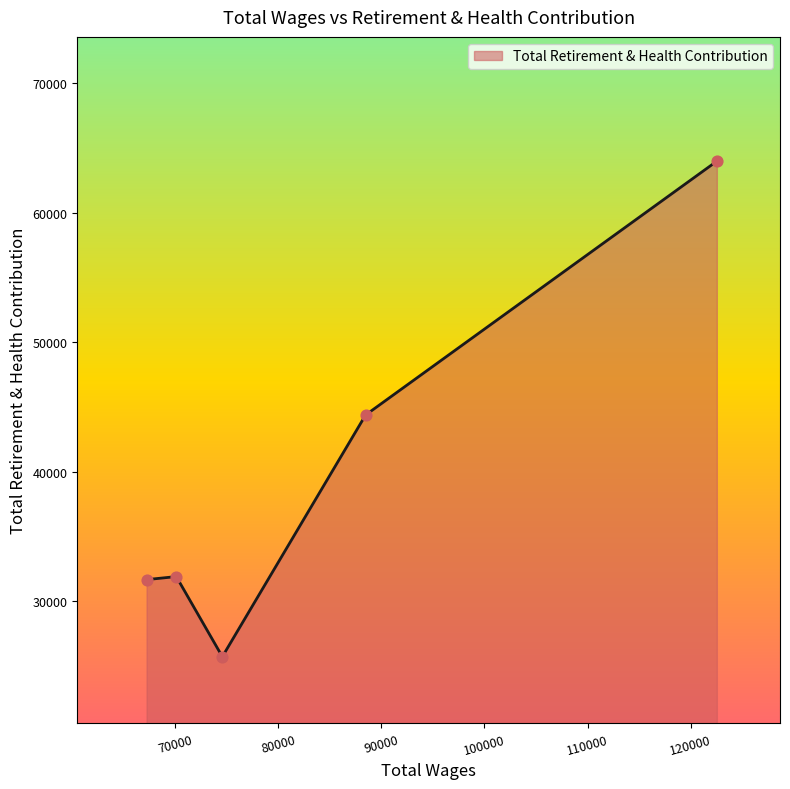

What is the difference between the second highest and second lowest values?

12709